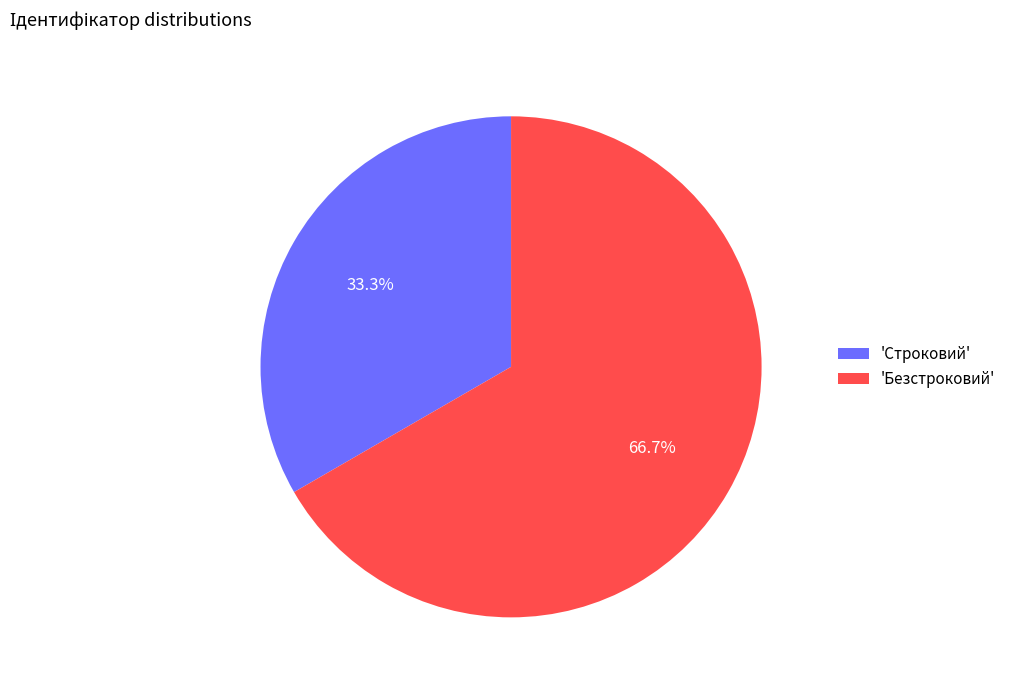

Do 'Строковий' and 'Безстроковий' together represent more than half of the pie?

Yes